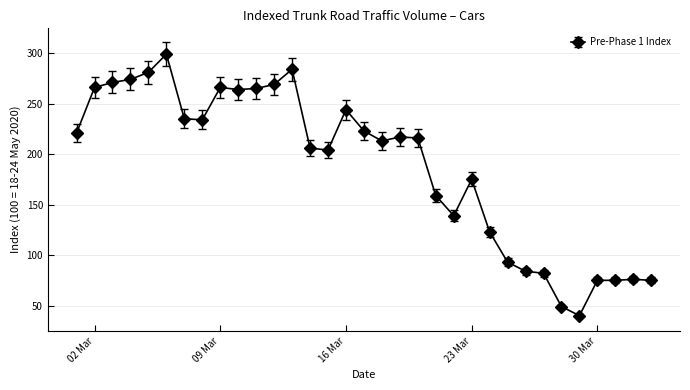

What is the difference between the second highest and second lowest values?

235